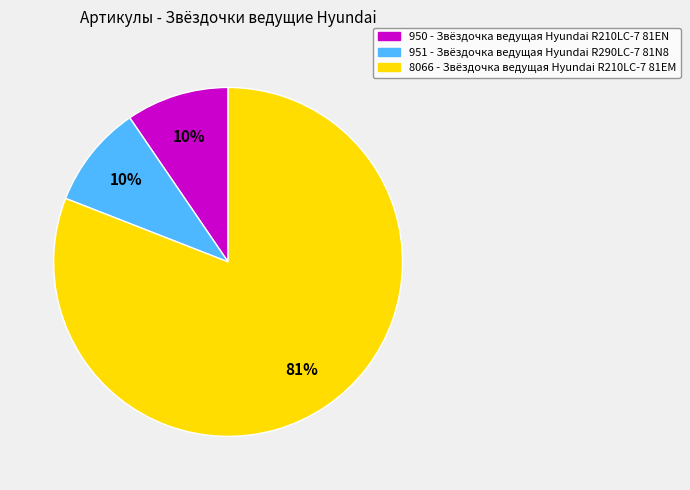

What percentage is the 951 - Звёздочка ведущая Hyundai R290LC-7 81N8 slice, to the nearest percent?

10%